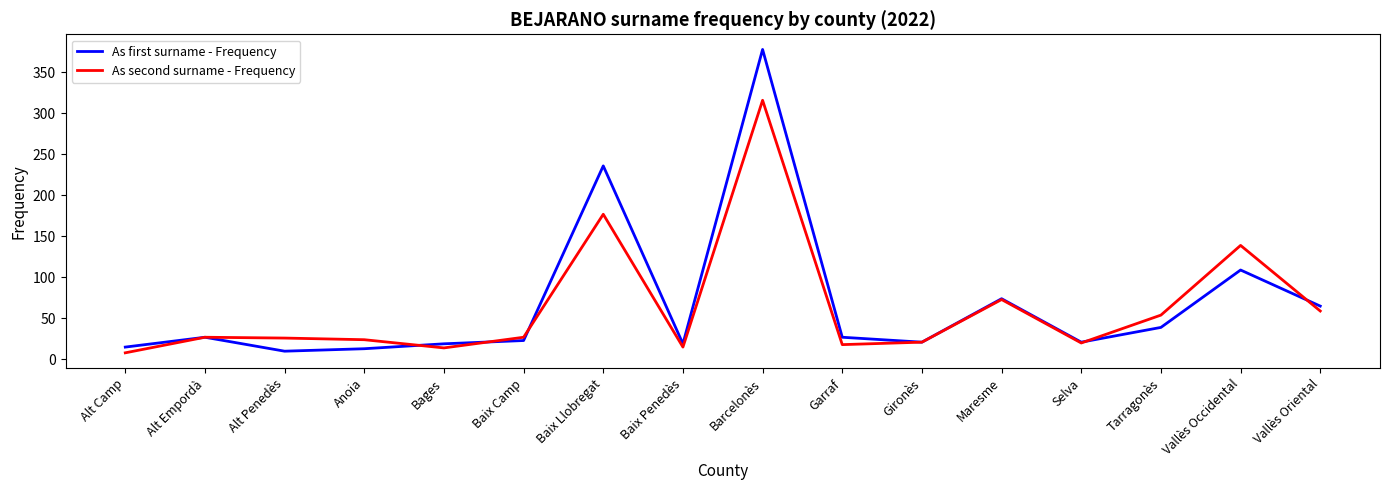

Count the number of data series in this chart.

2